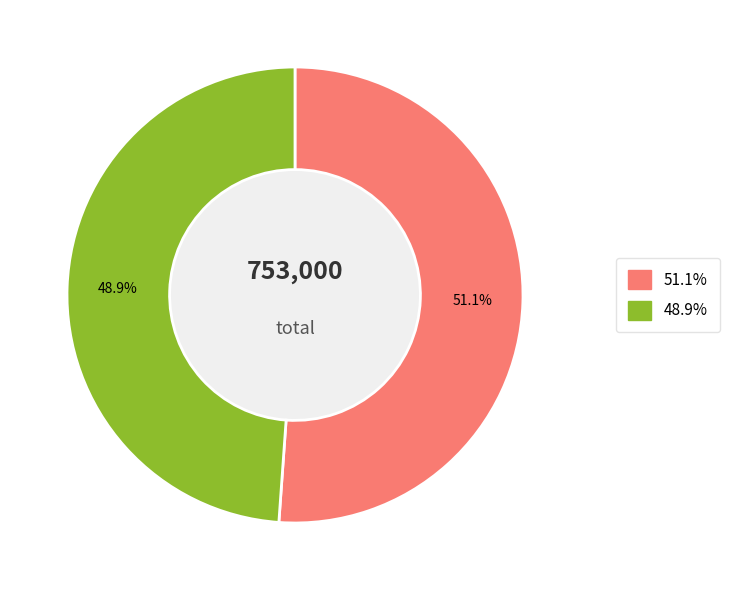

What percentage is the 1 slice, to the nearest percent?

51%